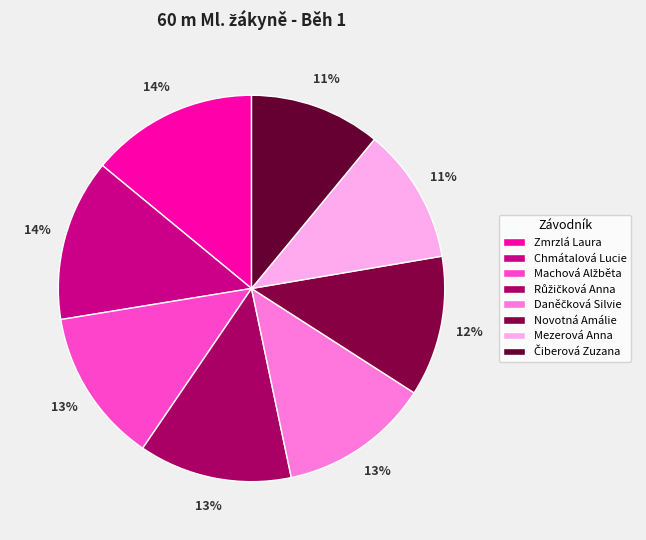

Count the number of slices in the pie.

8